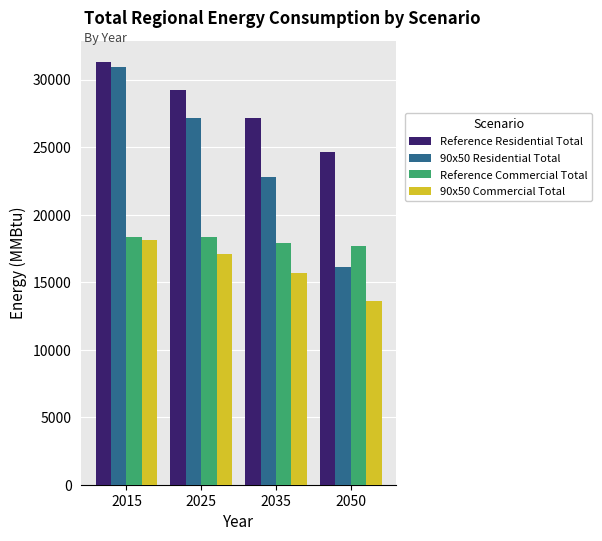

How many 90x50 Commercial Total values are between 15646 and 18129?

3